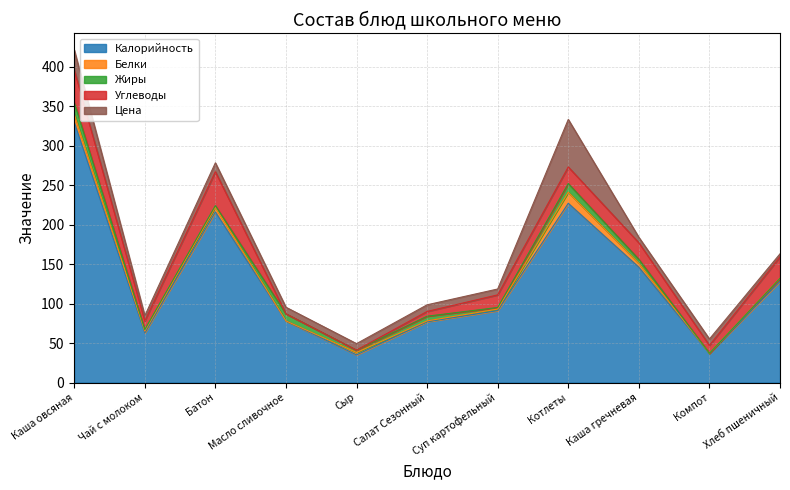

What is the value of the Калорийность point at the 9th from the left?

146.0